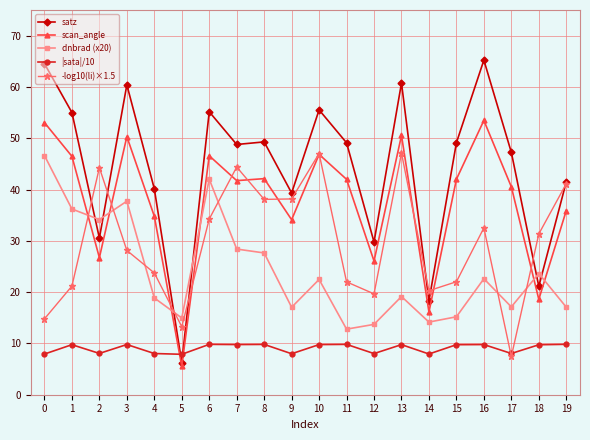

True or false: scan_angle has a value of 34.8 at 4.

True